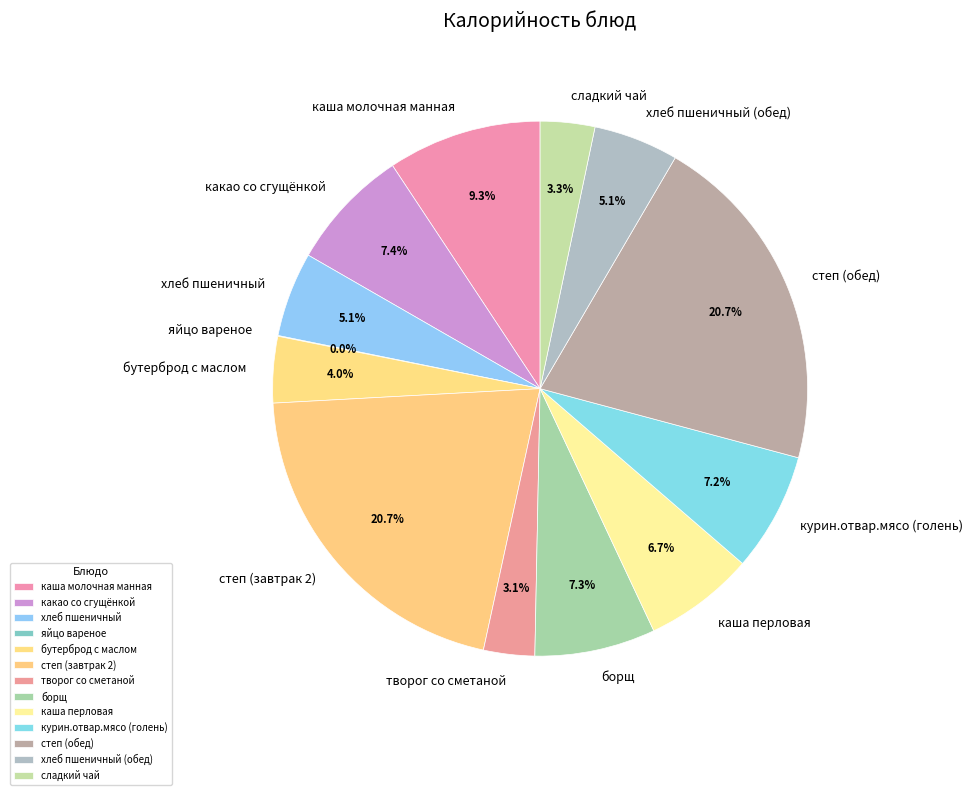

Approximately how many times larger is the value at какао со сгущёнкой compared to борщ?

1.0